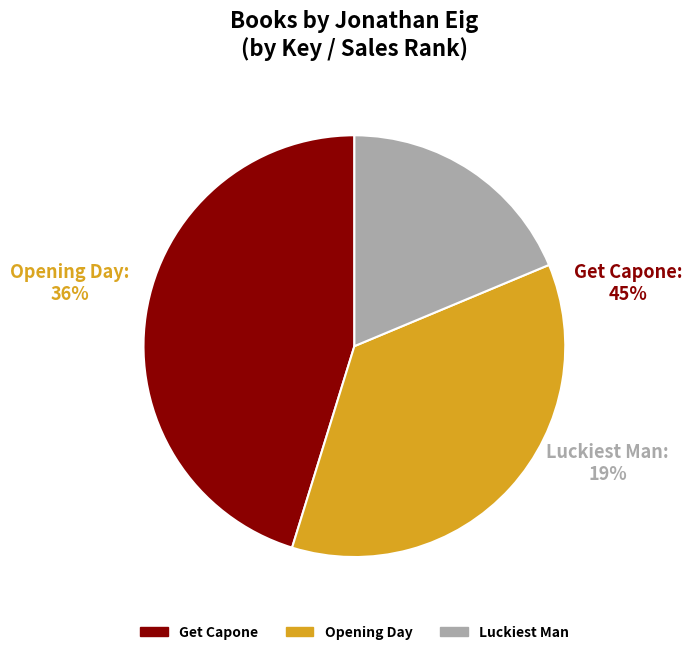

The Opening Day slice represents 36% of the pie. True or false?

True